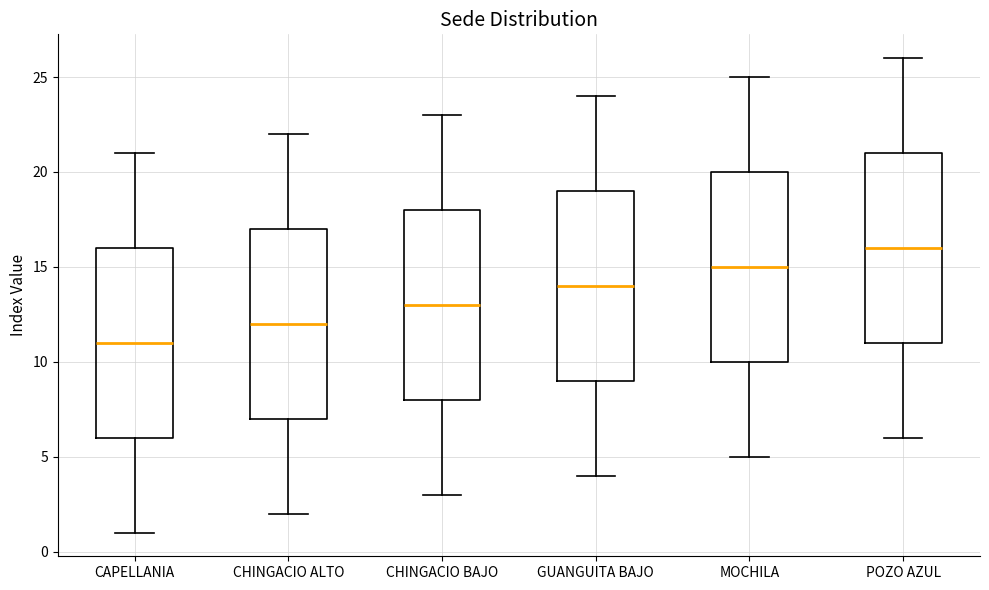

Reading left to right, transcribe this box plot: for each box, give where its median line is, the range the box spans, and where its two whiskers end, as read against the y-axis. The values are not printed on the chart, so give them approximately, as read against the axis.

CAPELLANIA: median 11, box 6 to 16, whiskers 1 to 21
CHINGACIO ALTO: median 12, box 7 to 17, whiskers 2 to 22
CHINGACIO BAJO: median 13, box 8 to 18, whiskers 3 to 23
GUANGUITA BAJO: median 14, box 9 to 19, whiskers 4 to 24
MOCHILA: median 15, box 10 to 20, whiskers 5 to 25
POZO AZUL: median 16, box 11 to 21, whiskers 6 to 26